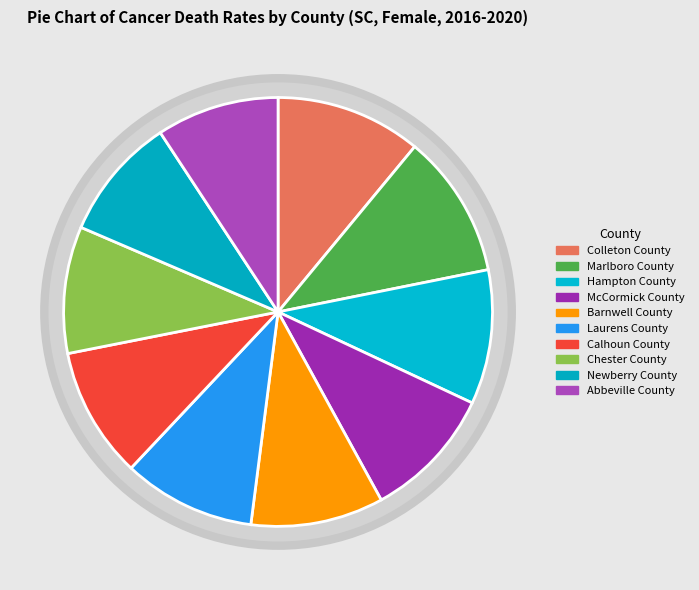

Which category has the smallest portion of the pie?

Abbeville County